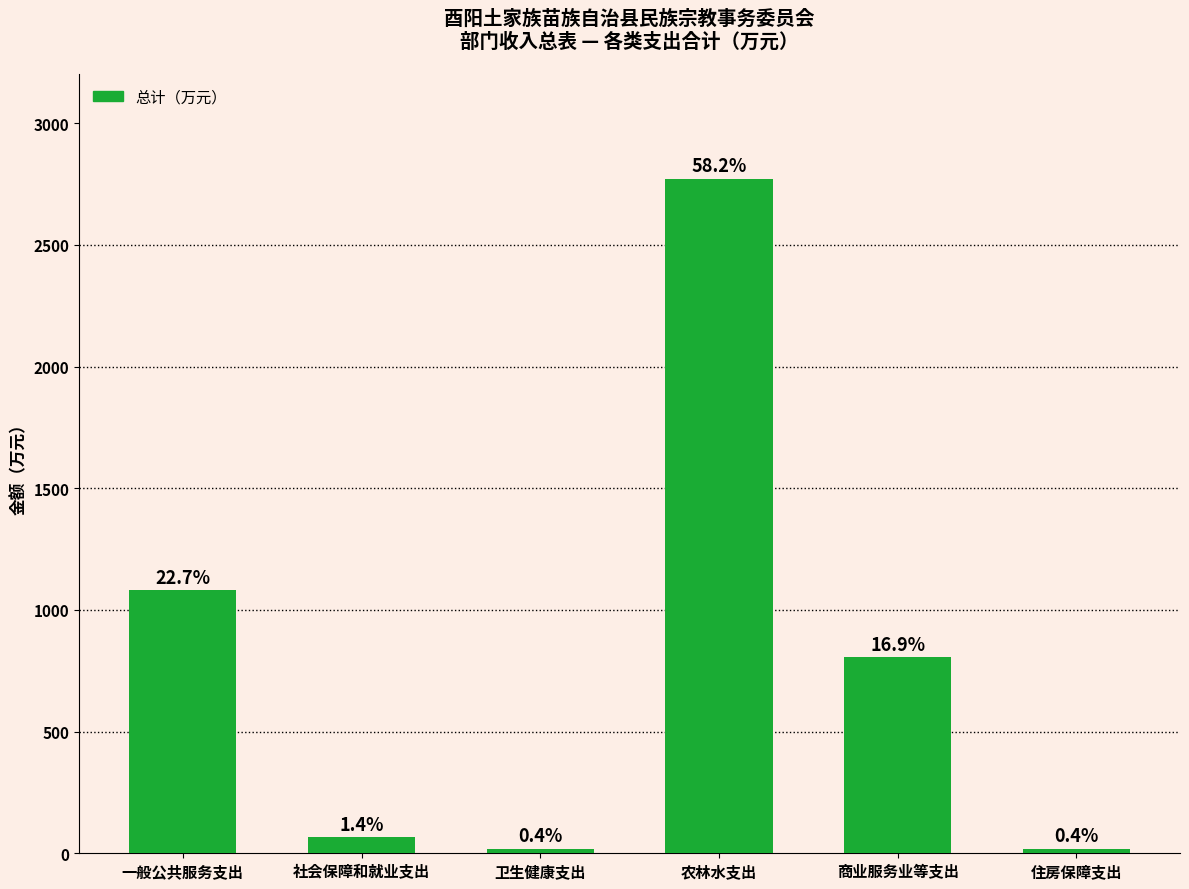

What is the difference between the maximum and minimum values?

2753.2